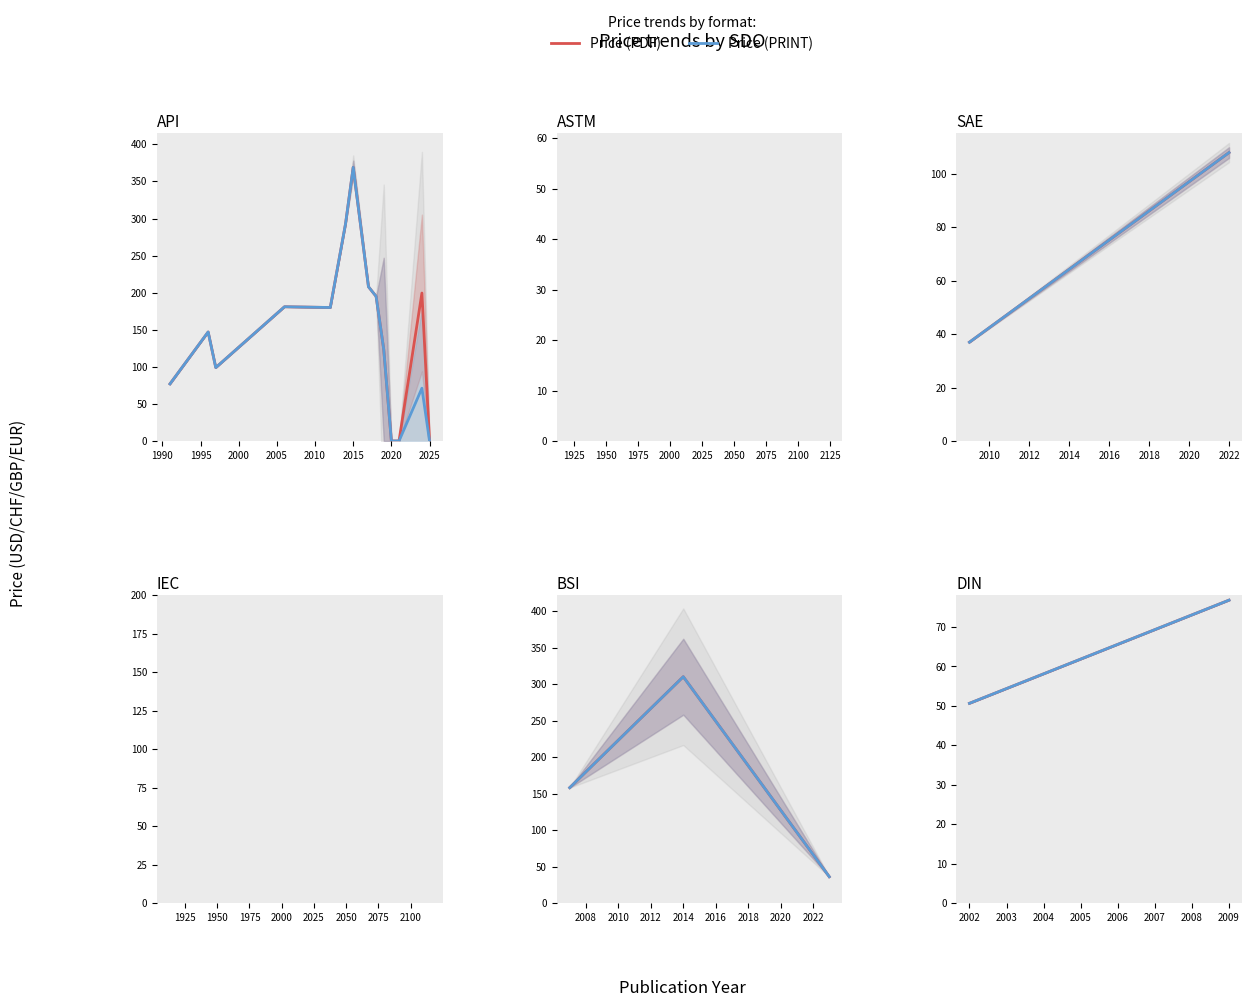

Is the value of Price (PDF) at 2009 greater than the value of Price (PRINT) at 2009?

No